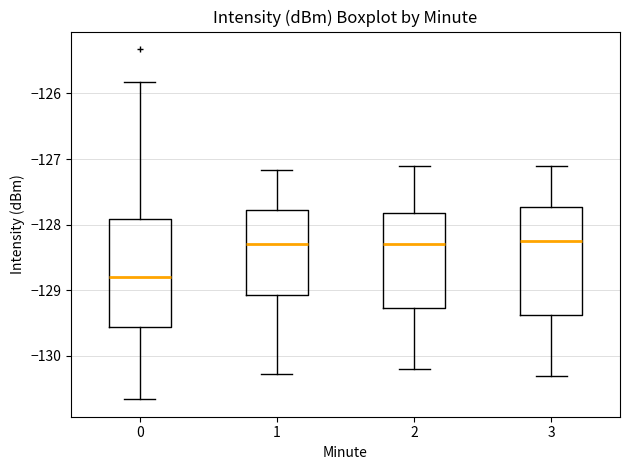

Reading left to right, read every box against the y-axis: the position of its median line, the range the box covers, and the ends of its whiskers. The values are not printed on the chart, so give them approximately, as read against the axis.

0: median -128.8, box -129.6 to -127.9, whiskers -130.7 to -125.8
1: median -128.3, box -129.1 to -127.8, whiskers -130.3 to -127.2
2: median -128.3, box -129.3 to -127.8, whiskers -130.2 to -127.1
3: median -128.2, box -129.4 to -127.7, whiskers -130.3 to -127.1